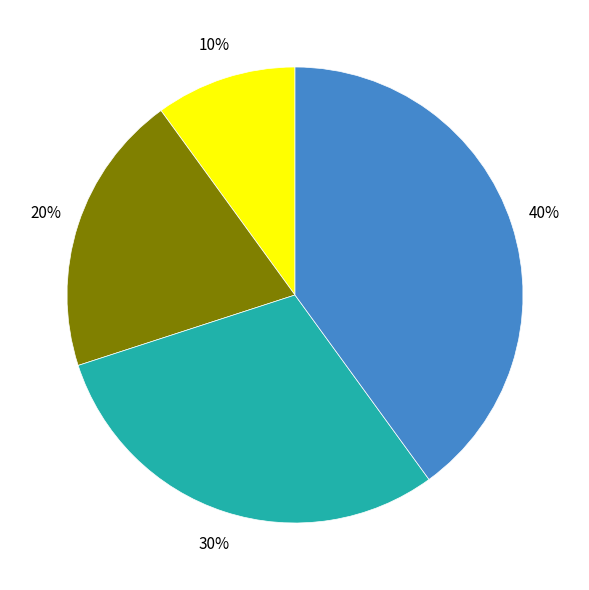

To the nearest percent, what is the average slice percentage?

25%